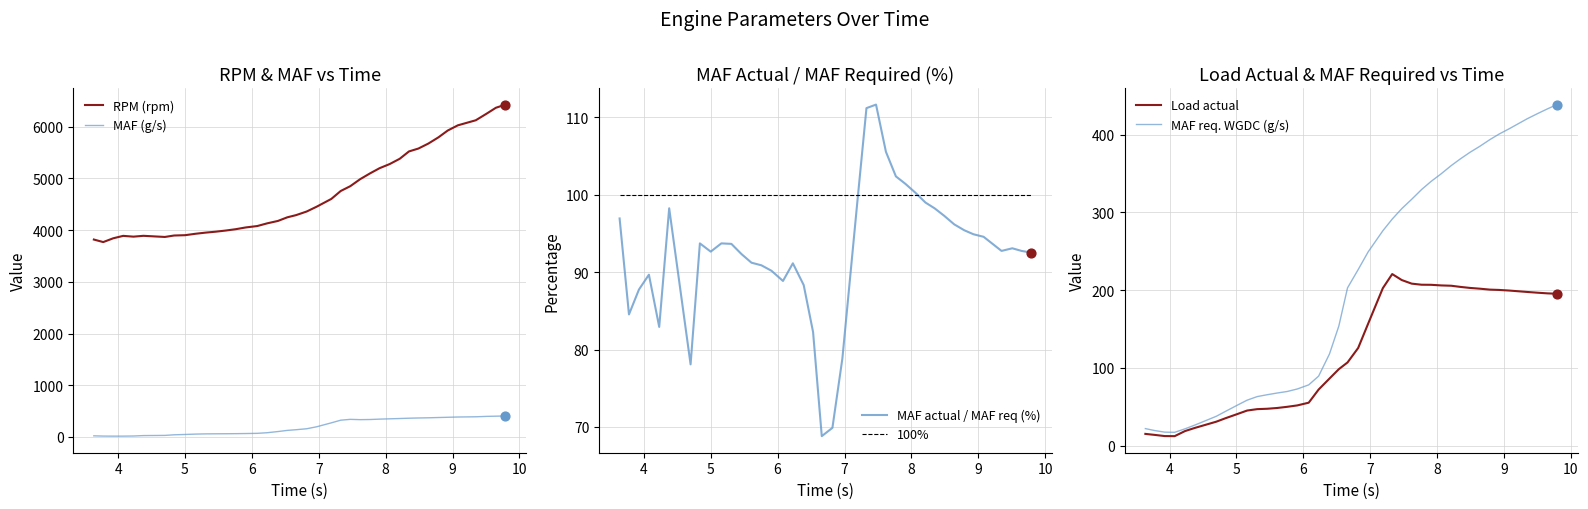

Which series has the widest spread of Y values?

RPM (rpm)